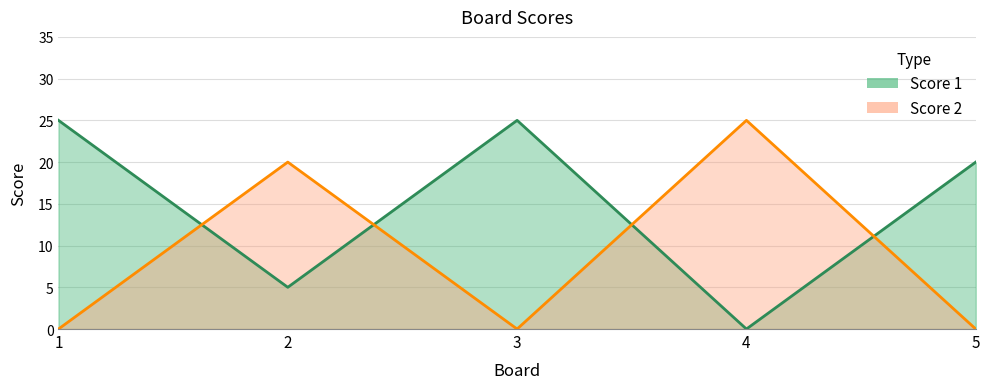

Which has a higher value, 3 or 5?

3